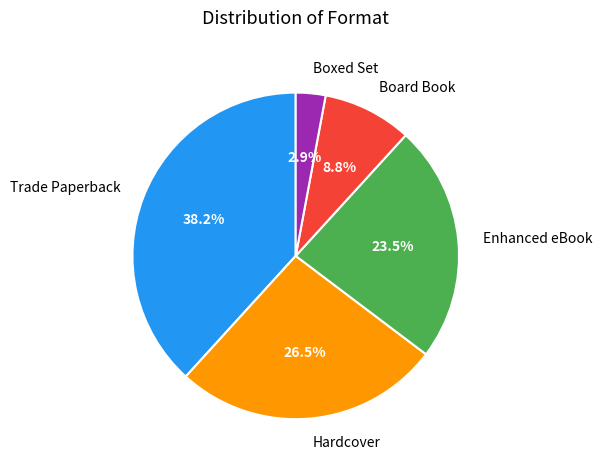

To the nearest percent, what is the difference between the largest and smallest slice percentages?

35%